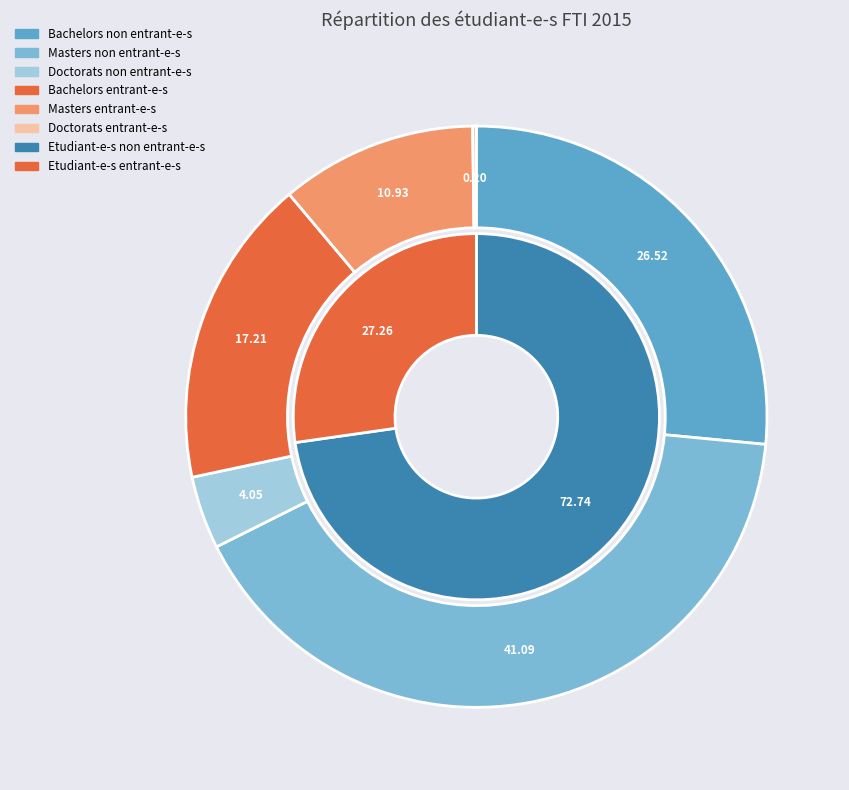

What percentage do Doctorats entrant-e-s and Bachelors non entrant-e-s together represent?

26.7%